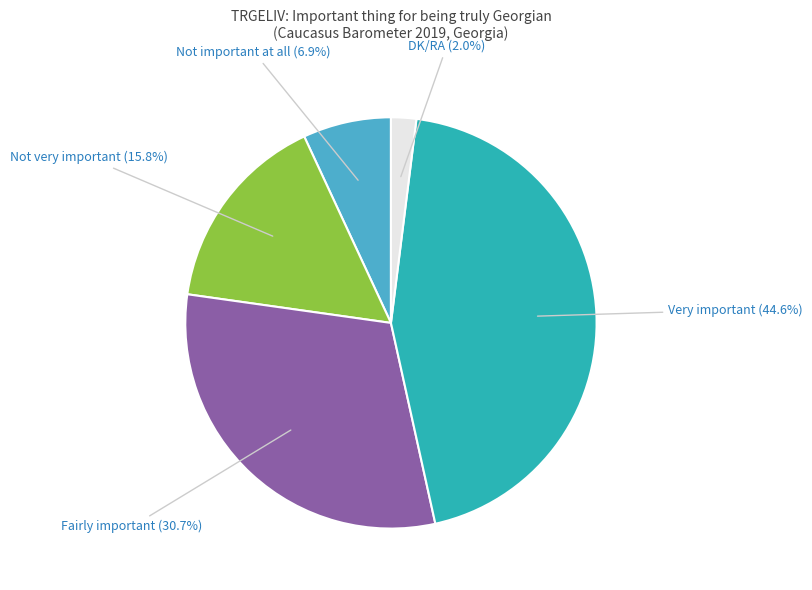

To the nearest percent, what is the difference between the largest and smallest slice percentages?

43%